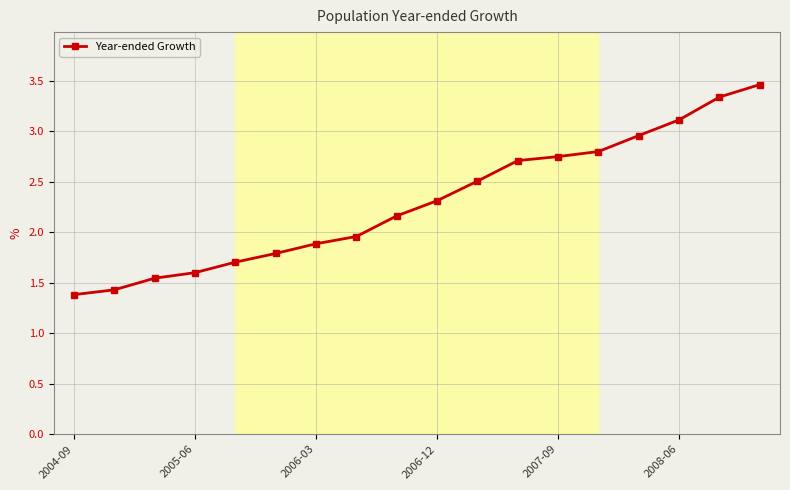

What is the greatest value displayed?

3.5